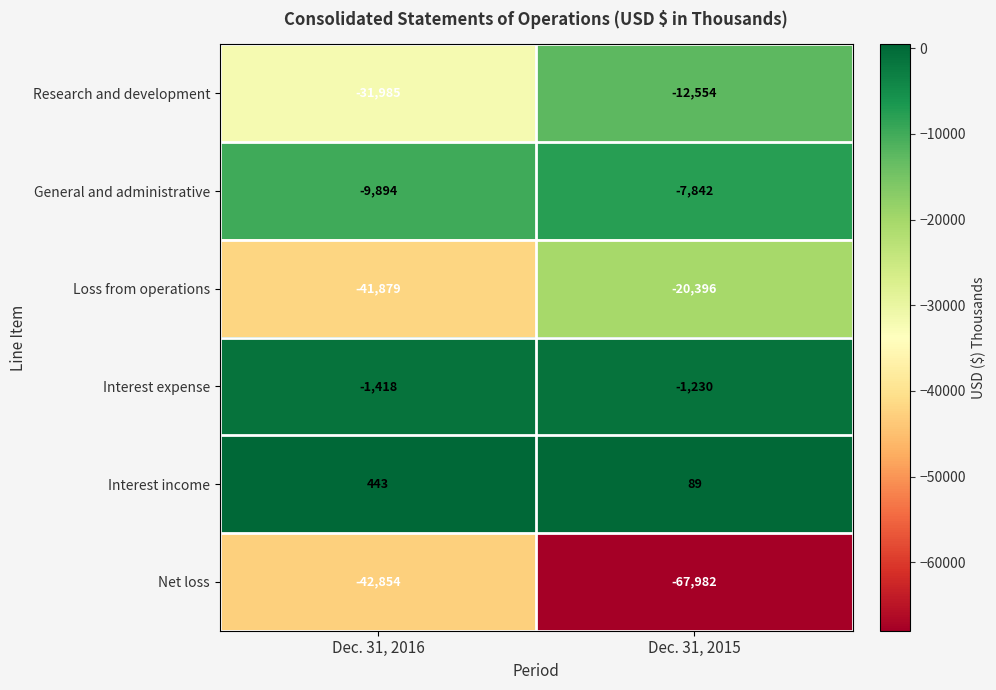

Which series has the widest spread of values?

Net loss